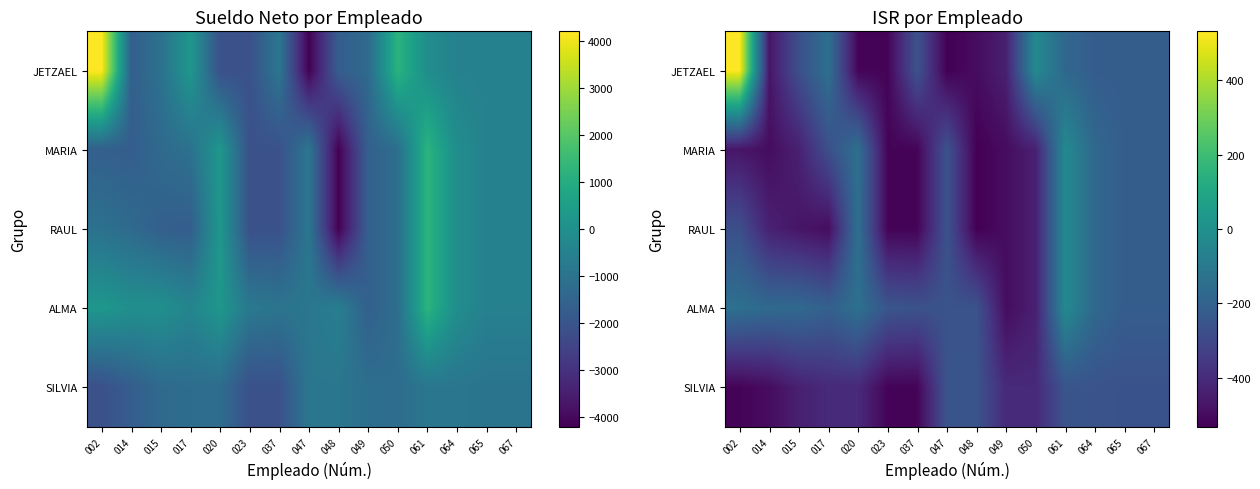

At how many categories does at least one series exceed -213?

8